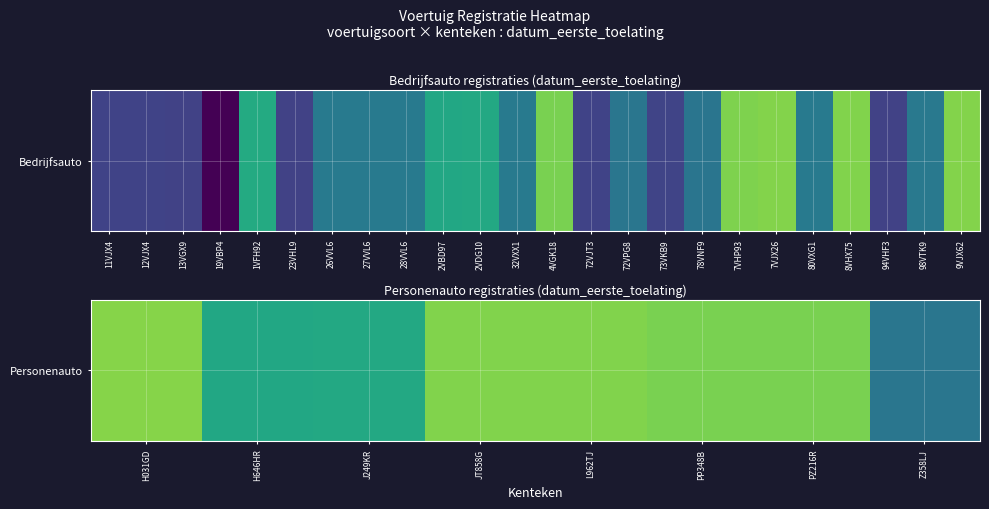

How many values are below 20100219?

4